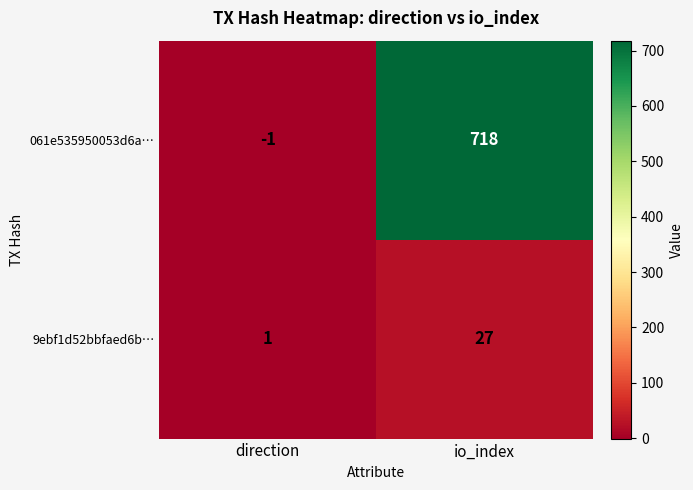

At which label is 9ebf1d52bbfaed6b… closest to 14?

direction